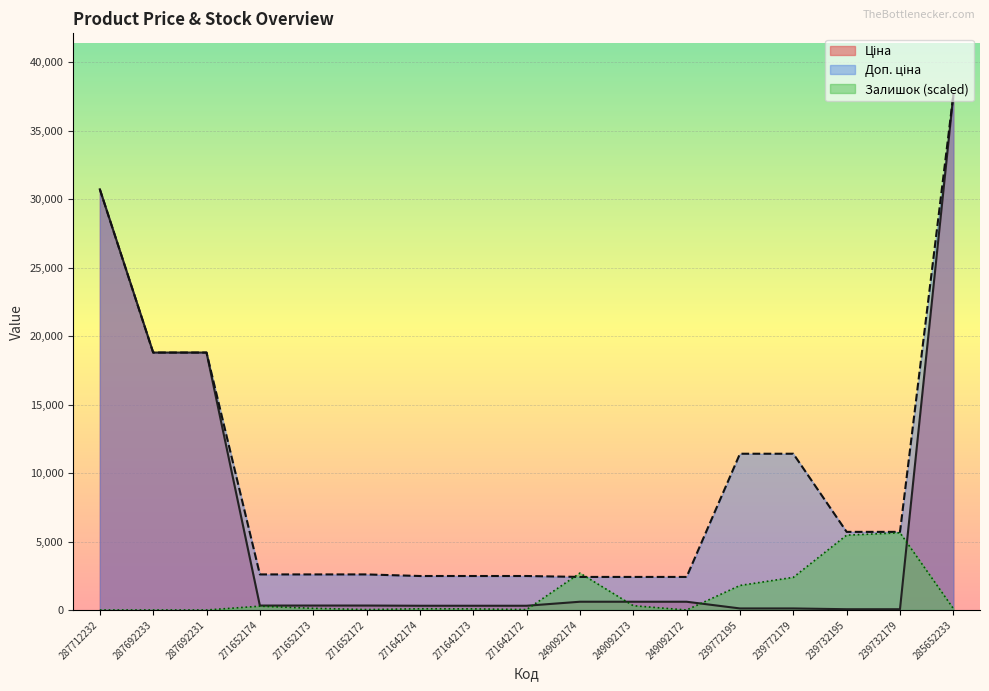

True or false: Ціна and Залишок intersect in this chart.

True